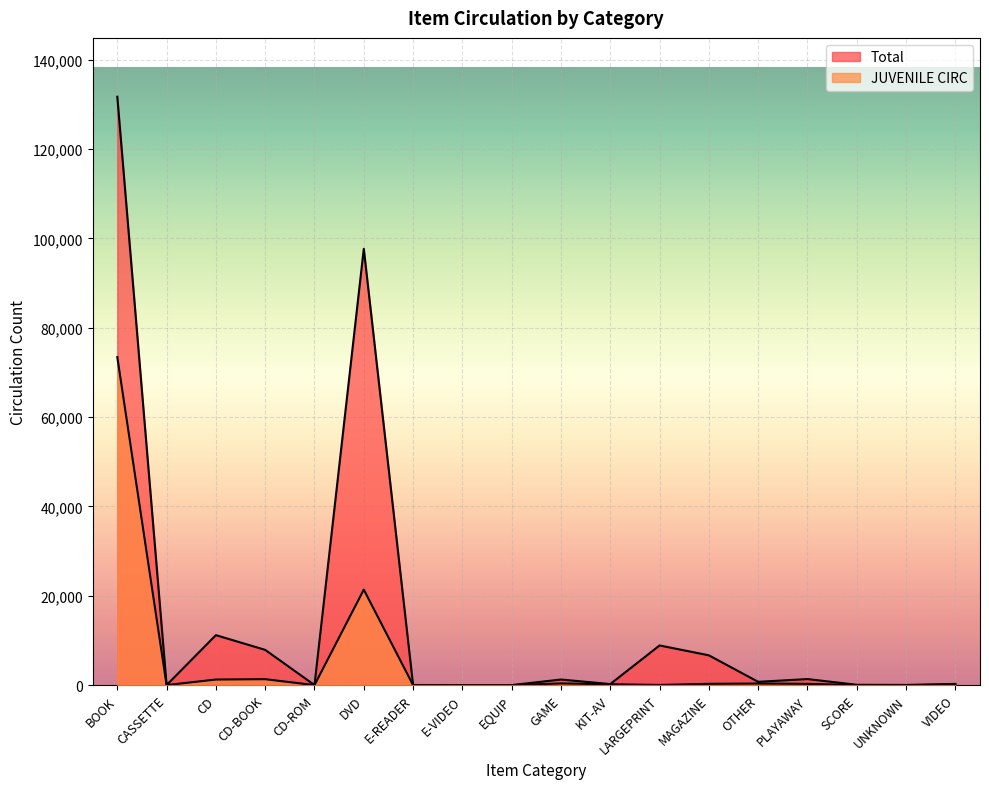

True or false: Total and JUVENILE CIRC intersect in this chart.

False